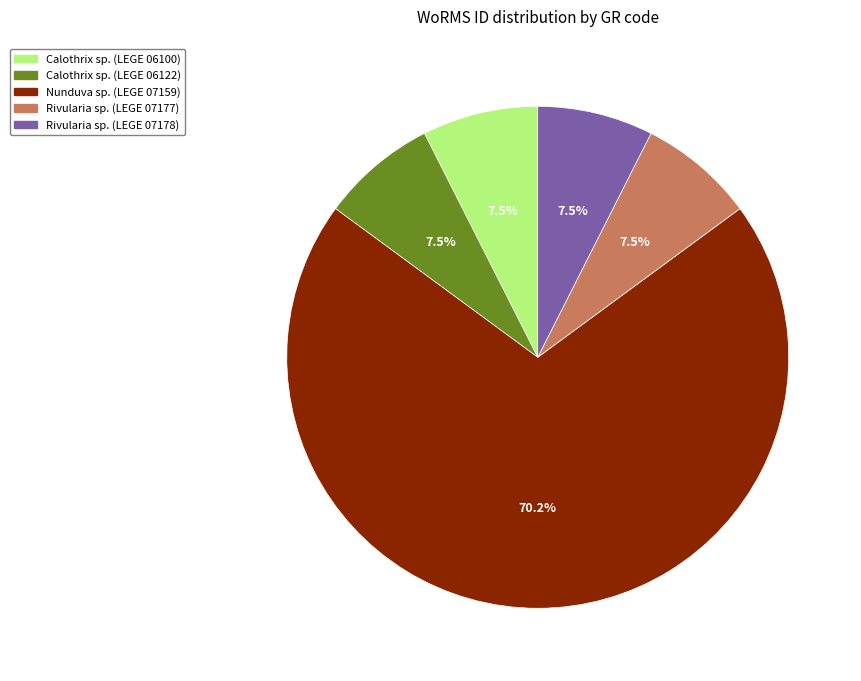

To the nearest percent, what is the difference between the Rivularia sp. (LEGE 07178) and Nunduva sp. (LEGE 07159) slice percentages?

63%